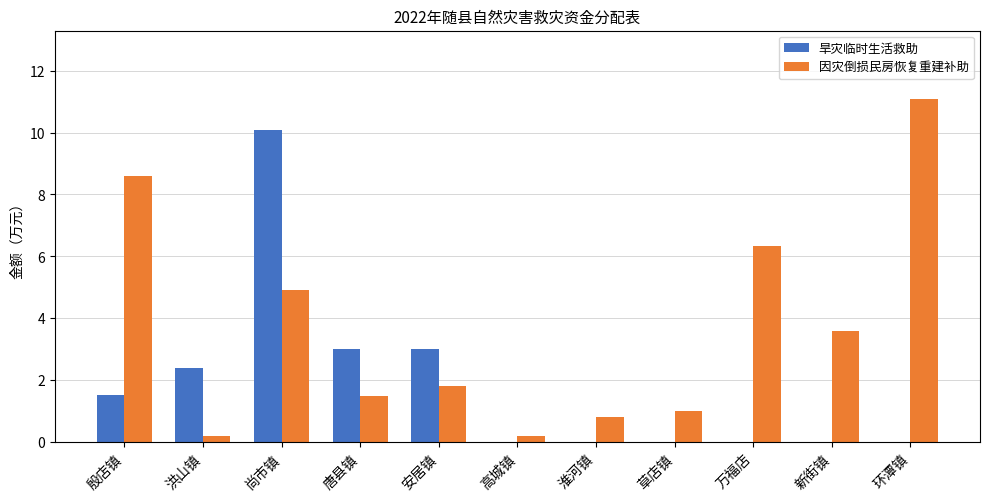

What is the spread (max minus min) of values at 万福店?

6.3